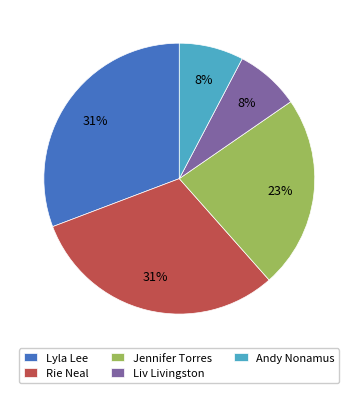

Is it true that Jennifer Torres is 23% of the pie?

True